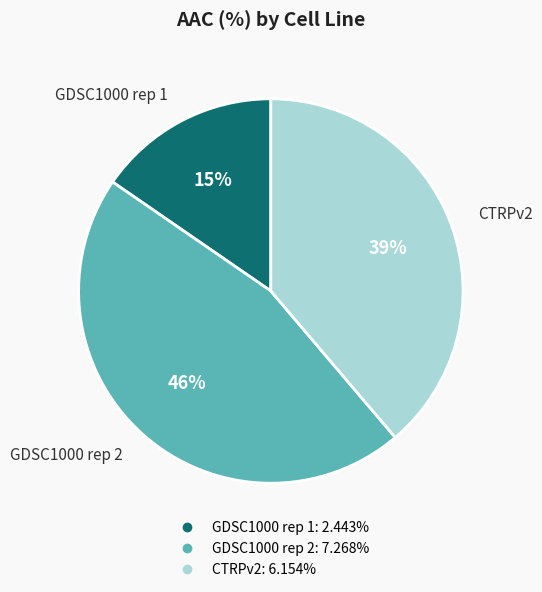

Rank the categories by value from highest to lowest.

GDSC1000 rep 2, CTRPv2, GDSC1000 rep 1